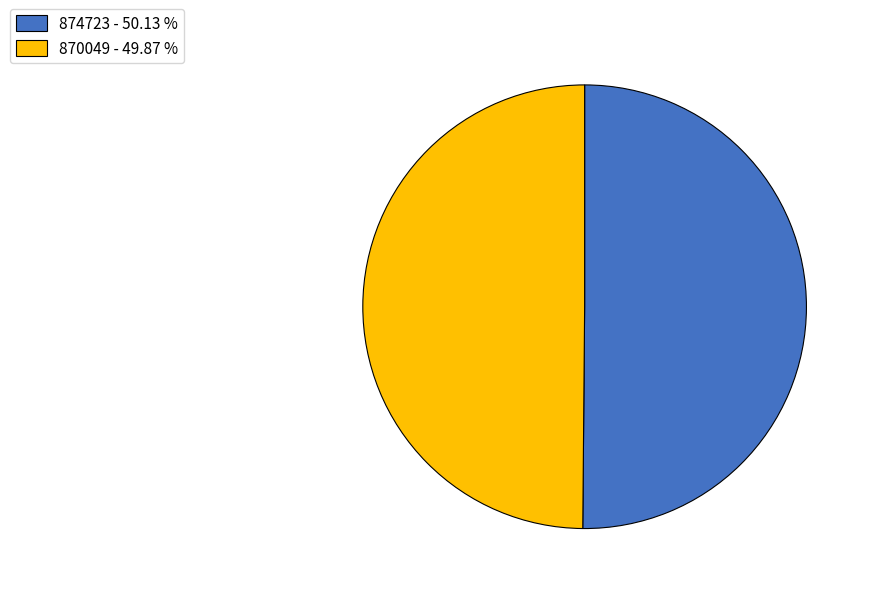

What is the ratio of the value at 870049 - 49.87 % to the value at 874723 - 50.13 %?

1.0